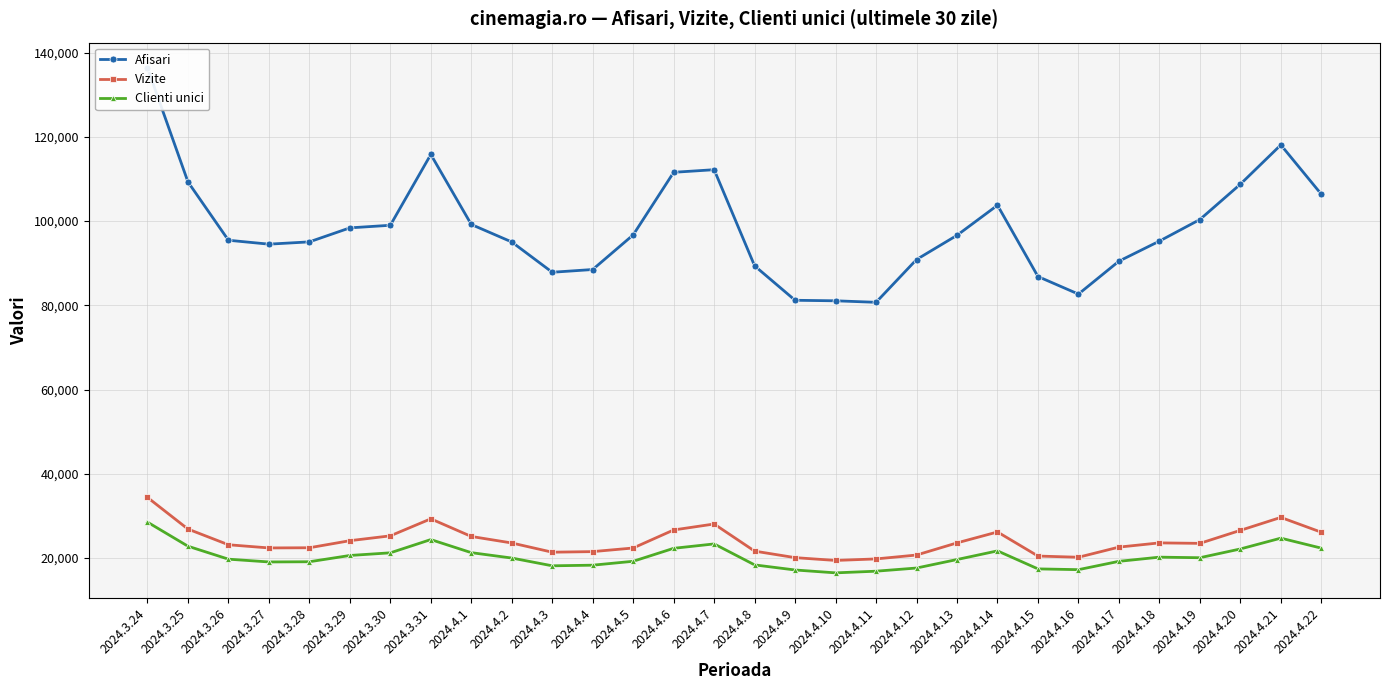

Which category has the highest value across all series?

2024.3.24